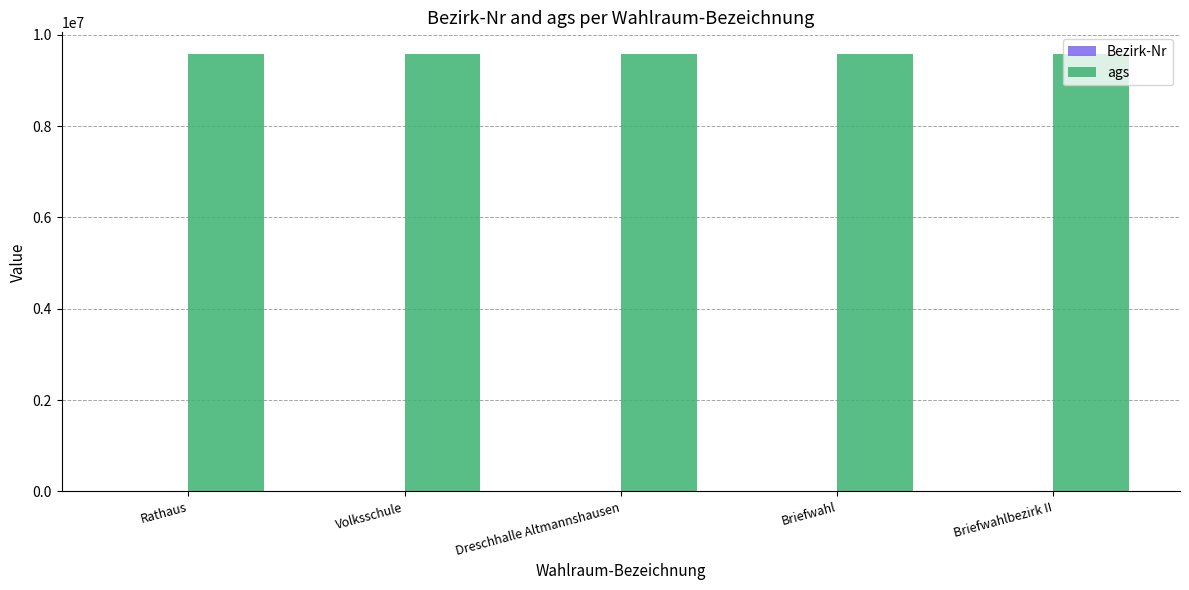

The ags series shows 9575144 at Volksschule. True or false?

True